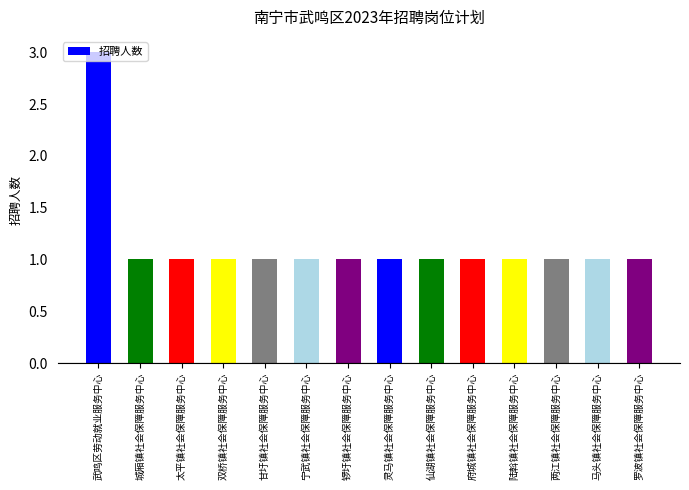

Reading right to left, transcribe all the data shown in this chart.

1	1	1	1	1	1	1	1	1	1	1	1	1	3